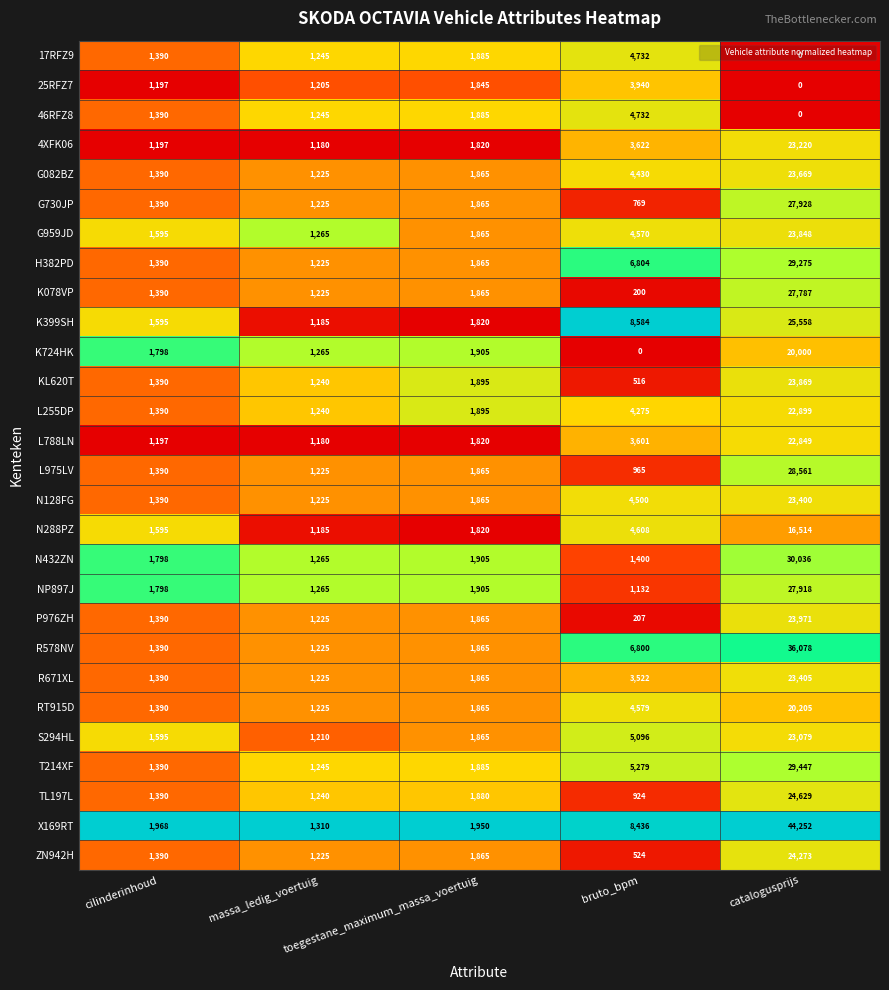

What is the sum of all G730JP values?

33177